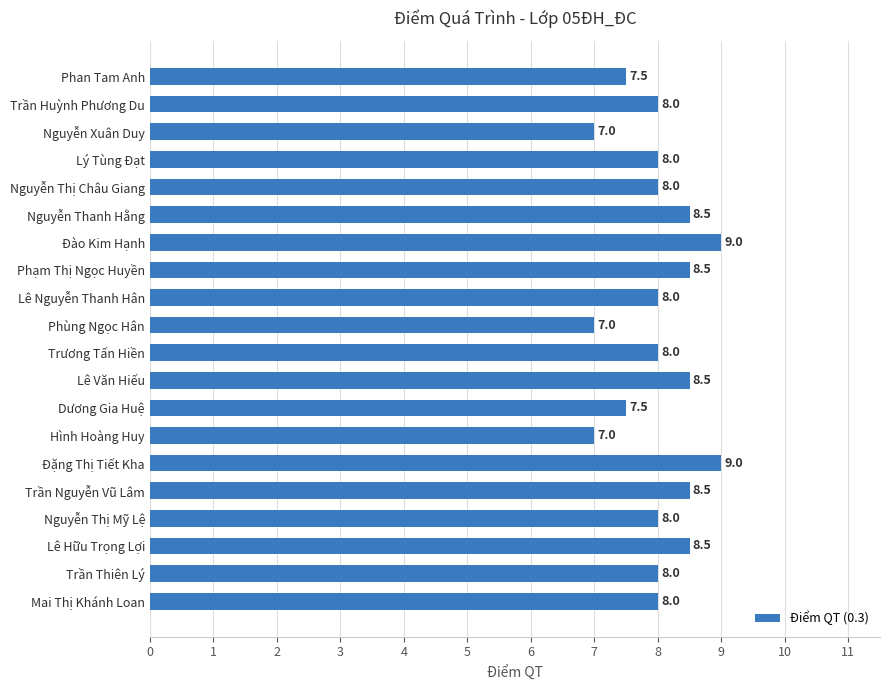

Count the values in the range 8 to 9.

15